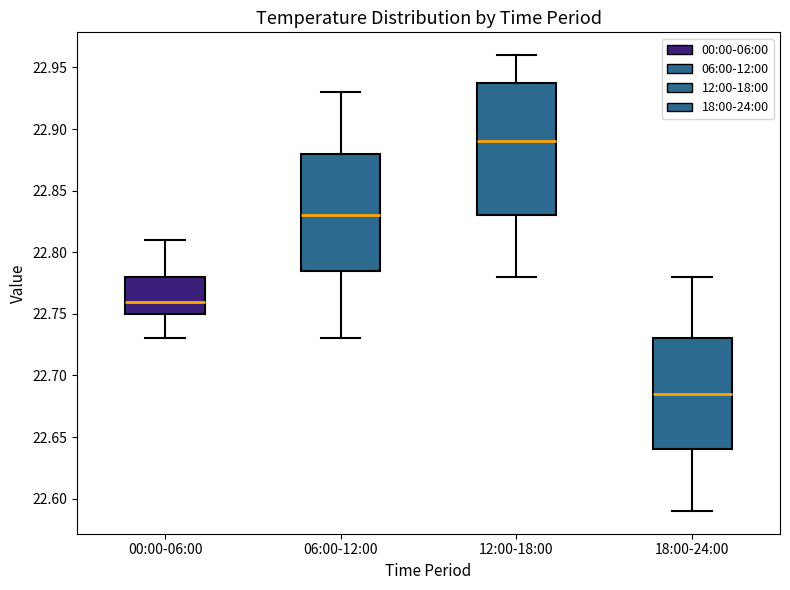

Reading left to right, transcribe this box plot: for each box, give where its median line is, the range the box spans, and where its two whiskers end, as read against the y-axis. The values are not printed on the chart, so give them approximately, as read against the axis.

00:00-06:00: median 22.760, box 22.750 to 22.780, whiskers 22.730 to 22.810
06:00-12:00: median 22.830, box 22.785 to 22.880, whiskers 22.730 to 22.930
12:00-18:00: median 22.890, box 22.830 to 22.940, whiskers 22.780 to 22.960
18:00-24:00: median 22.685, box 22.640 to 22.730, whiskers 22.590 to 22.780